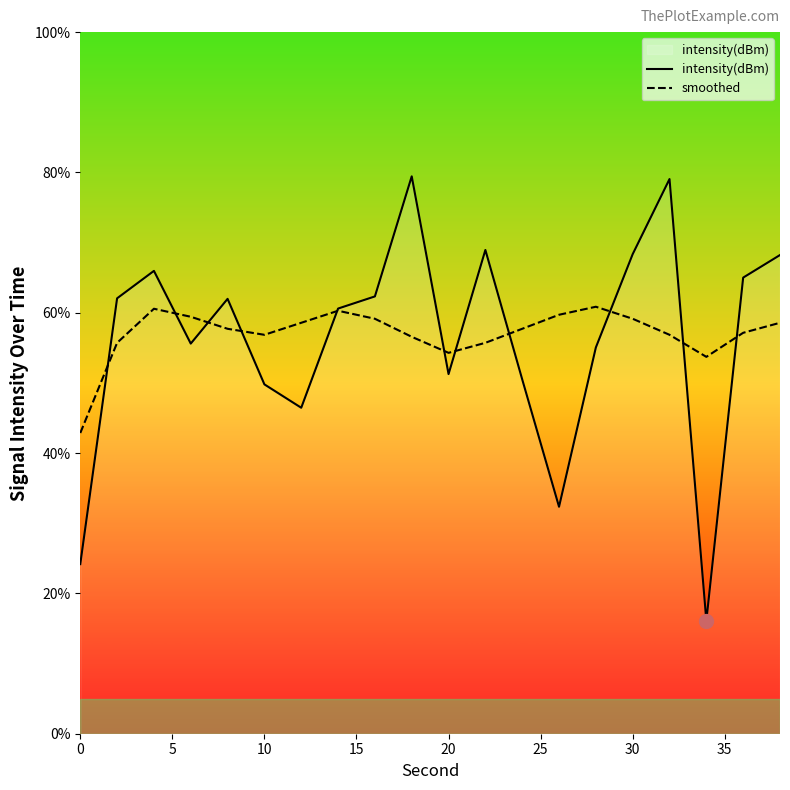

What is the smallest value displayed?

16.1